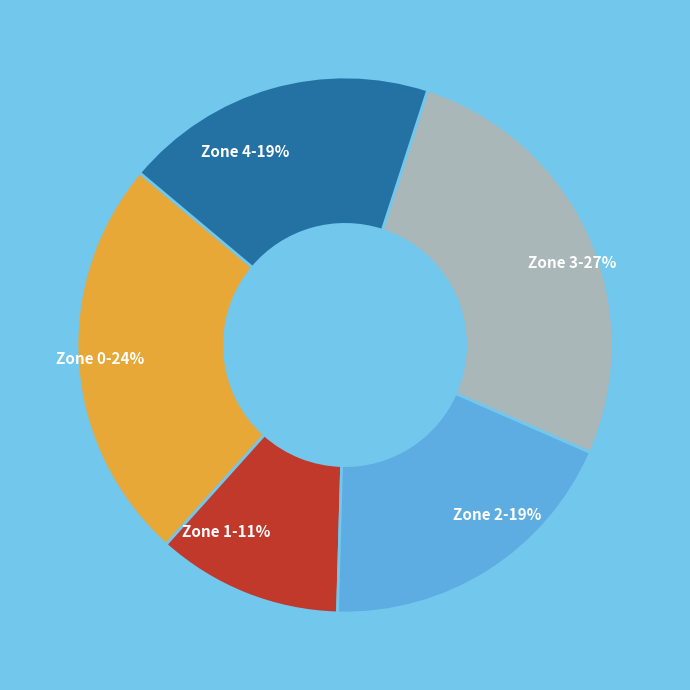

Which category has the smallest portion of the pie?

Zone 1